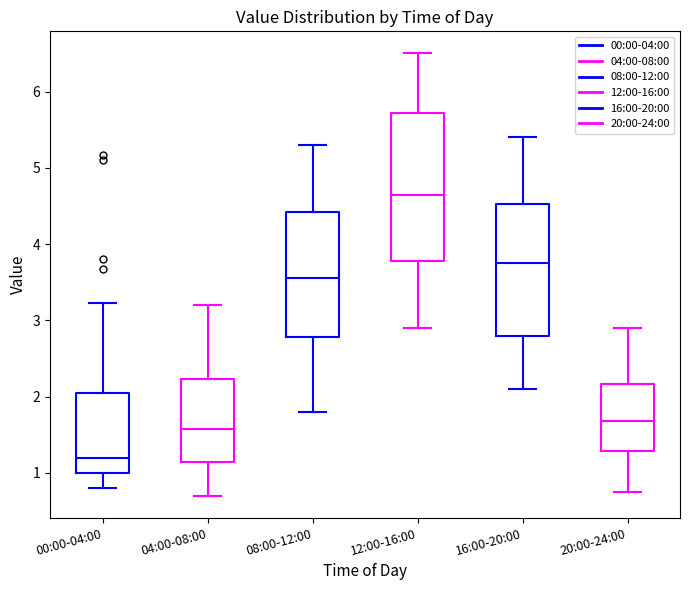

Which box's median line is the highest?

12:00-16:00